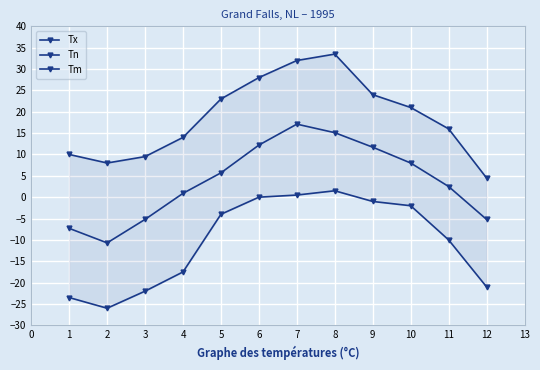

What is the average value of the Tx series?

18.6